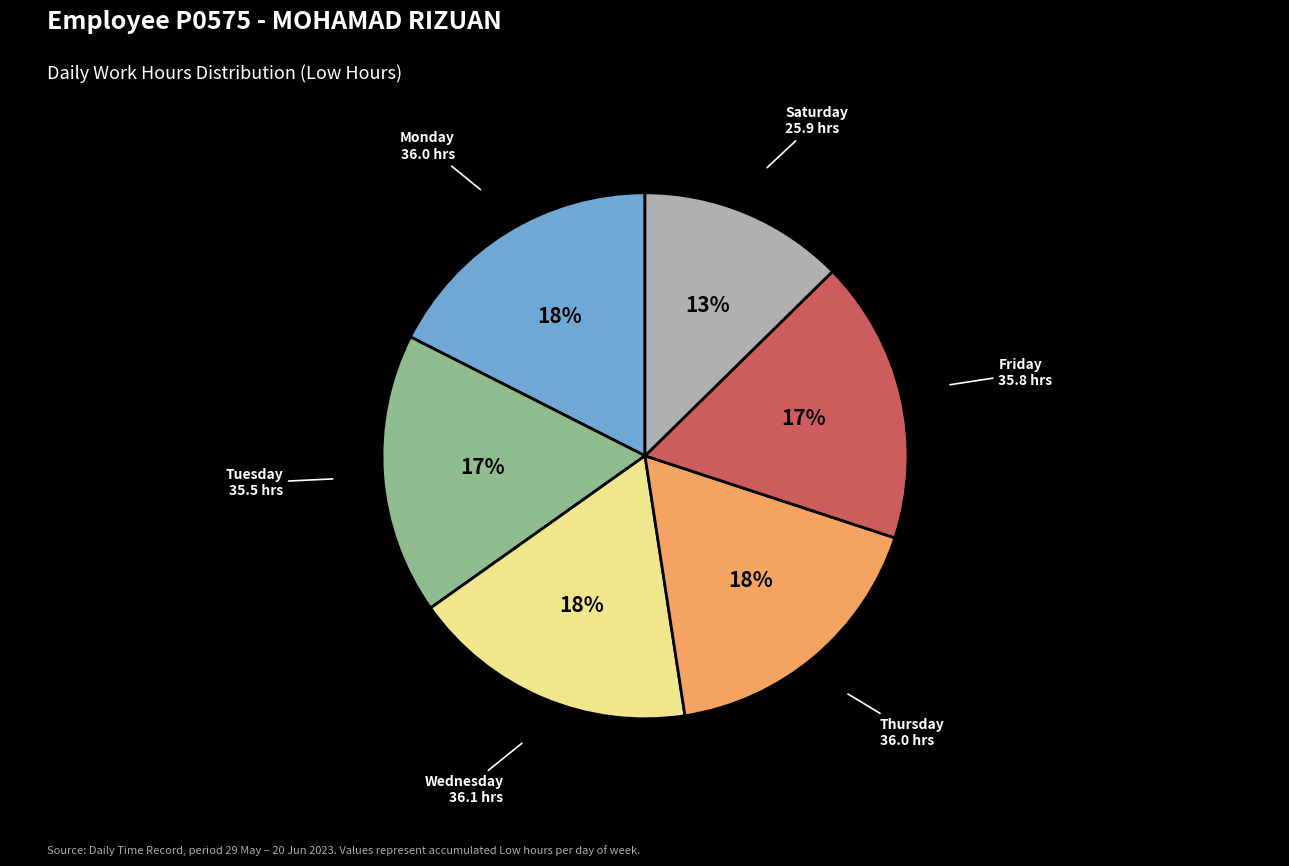

Which slice is the smallest?

Saturday